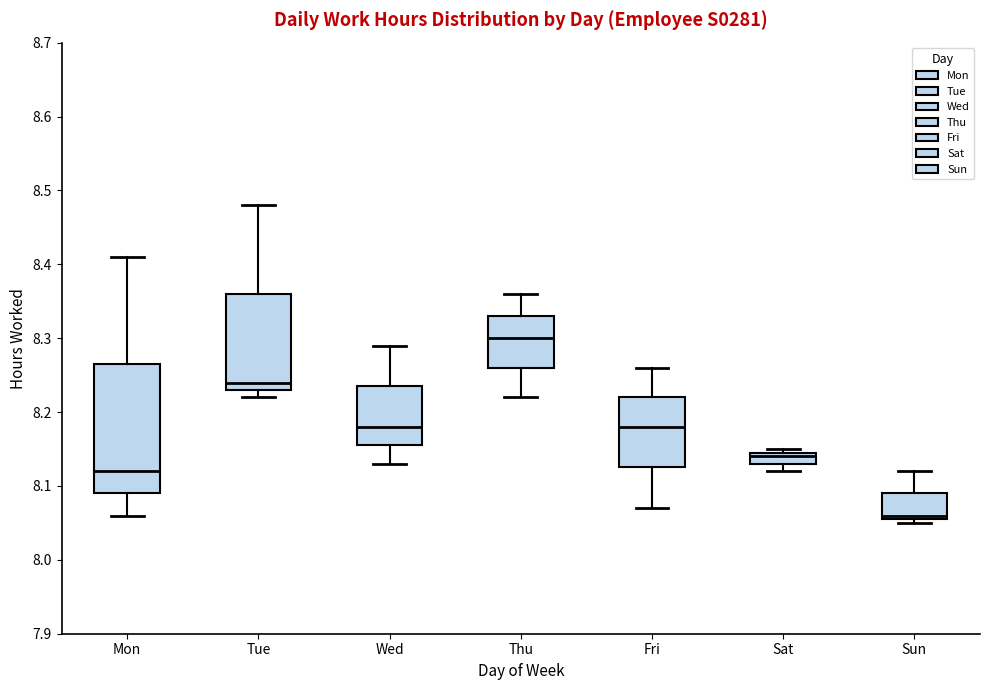

Which box is the tallest, from its lower edge to its upper edge?

Mon